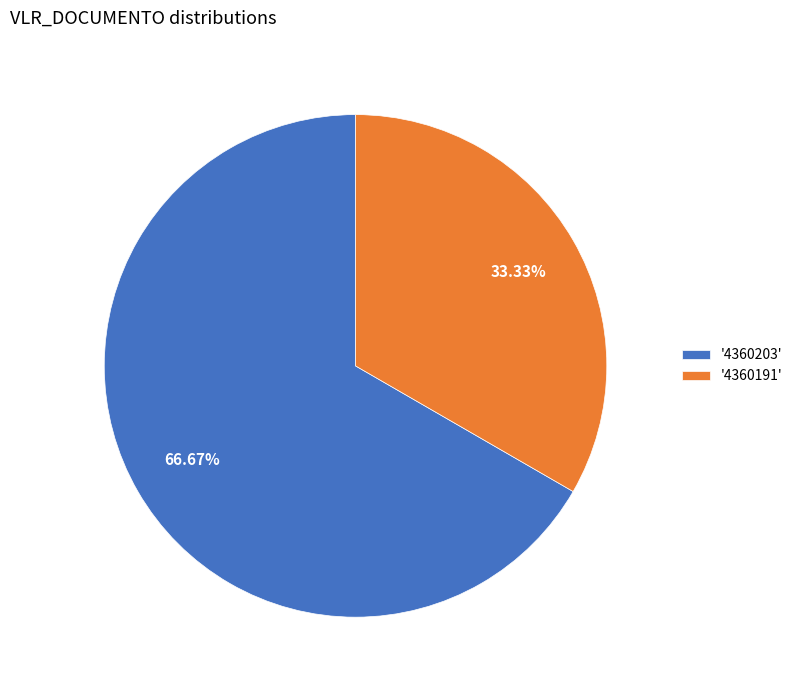

Do '4360191' and '4360203' together represent more than half of the pie?

Yes